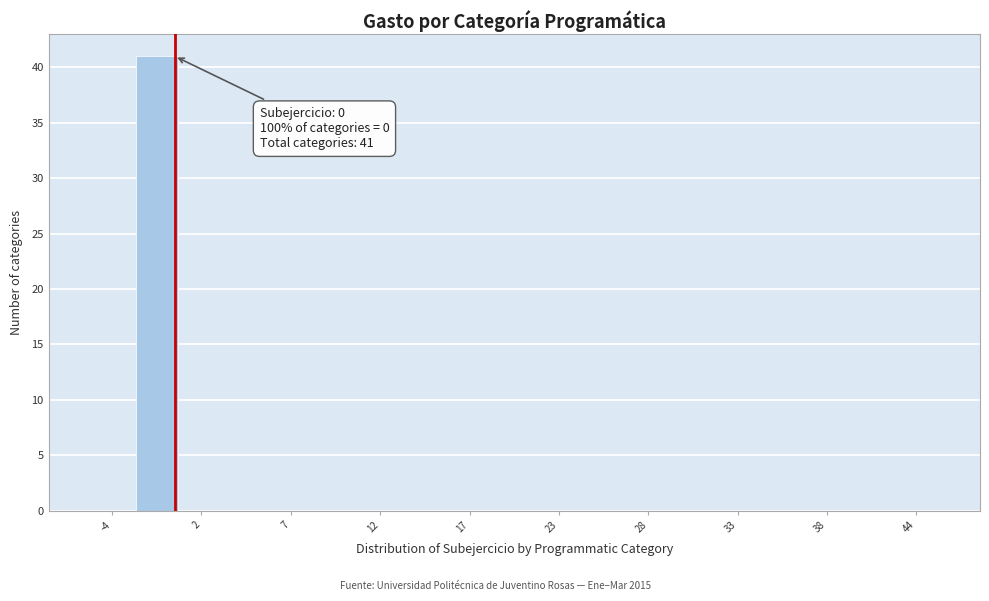

Read against the x-axis, roughly where is the centre of the tallest bar?

-1